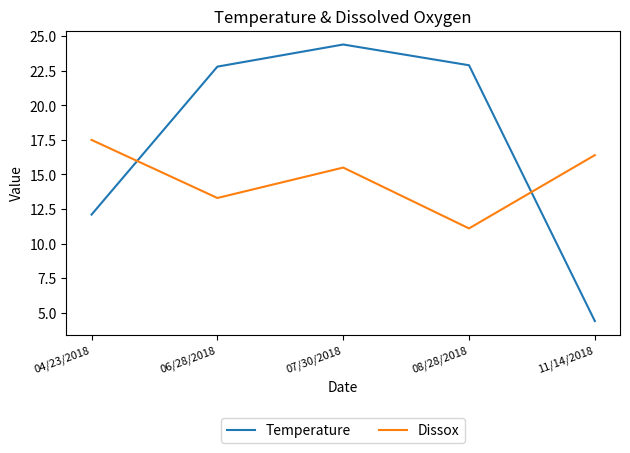

Where is the first local minimum for Dissox?

06/28/2018